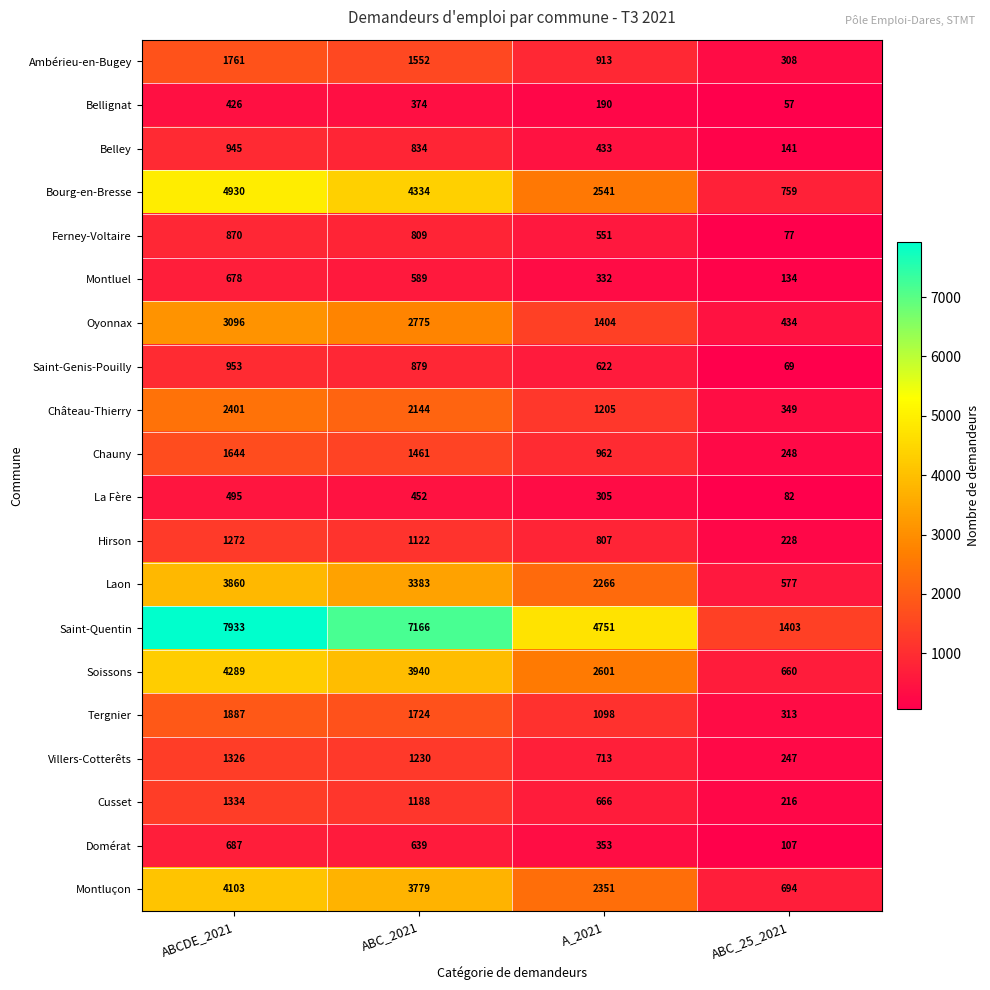

Which series has the largest range (max minus min)?

Saint-Quentin